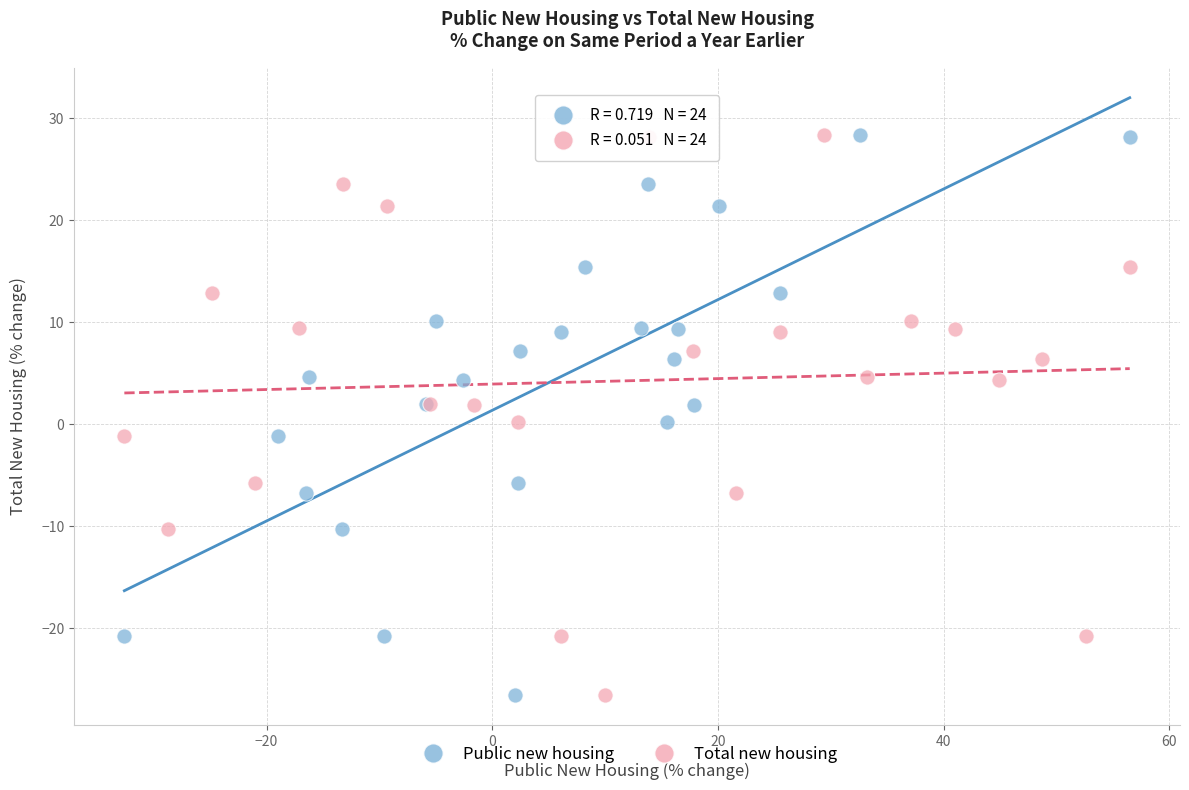

What are all the series names shown in the legend?

Public new housing, Total new housing